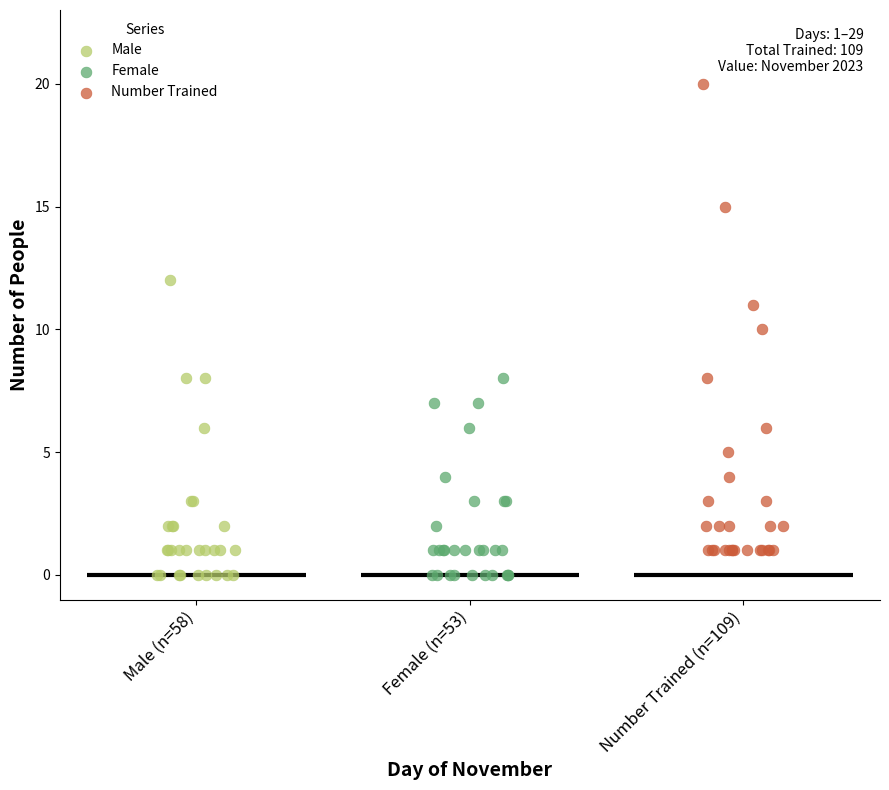

Which series has the widest spread of Y values?

Number Trained